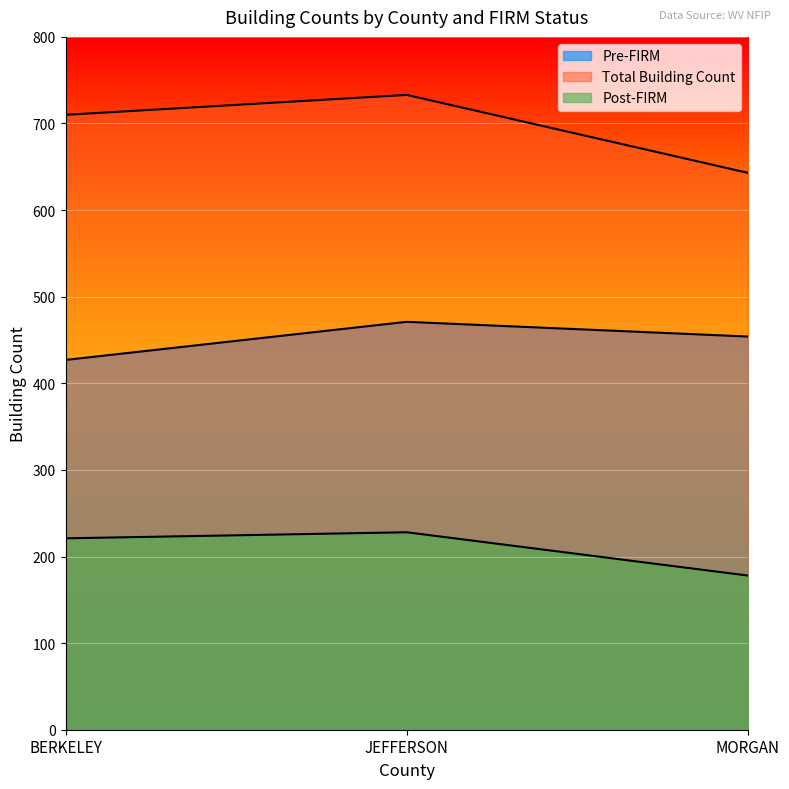

What is the maximum value shown in the chart?

733